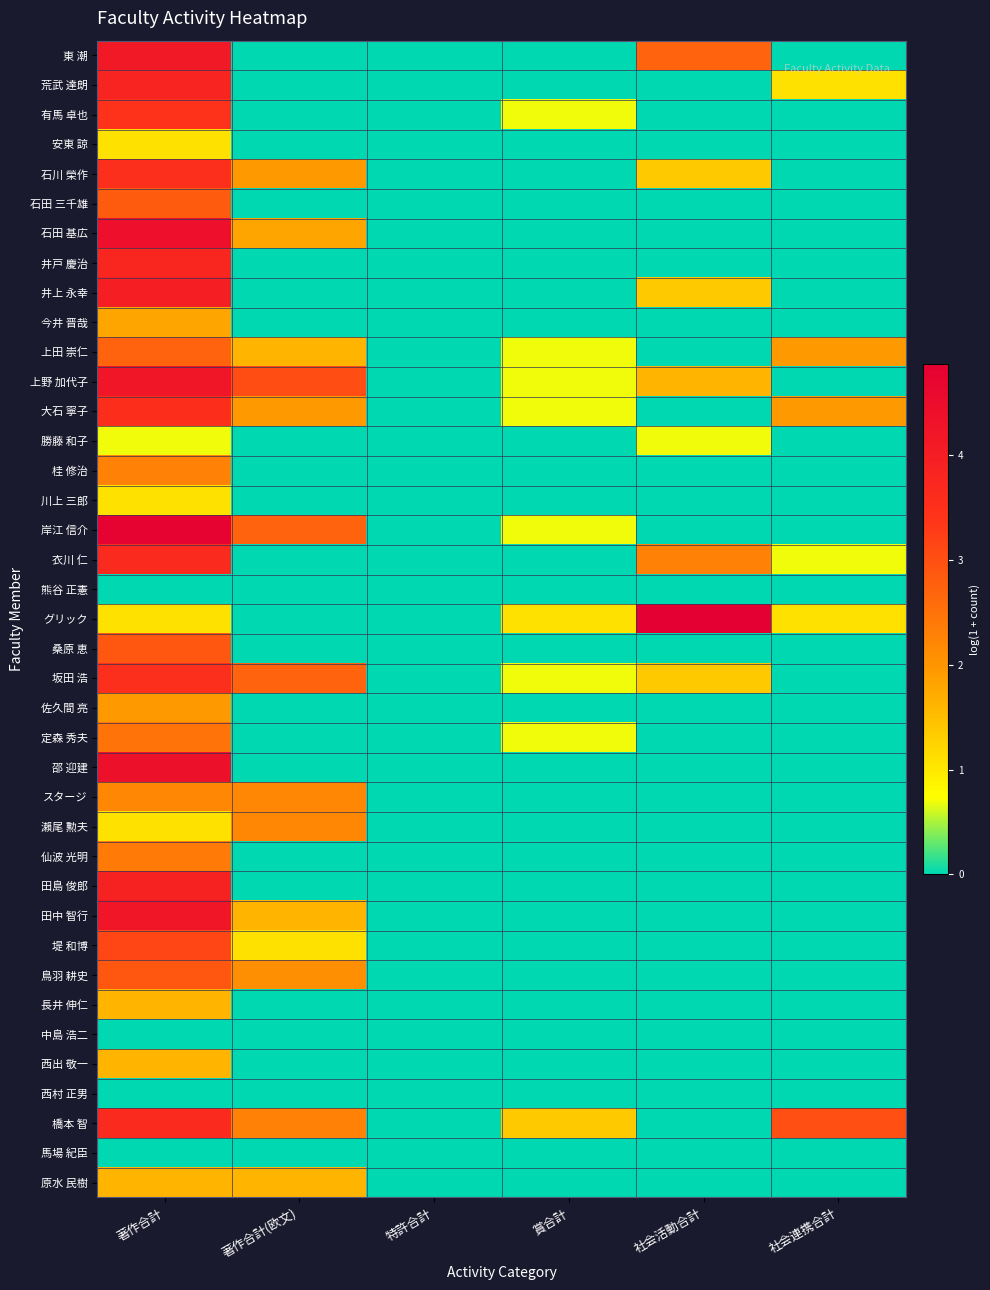

What is the total value across all series at 著作合計(欧文)?

28.8